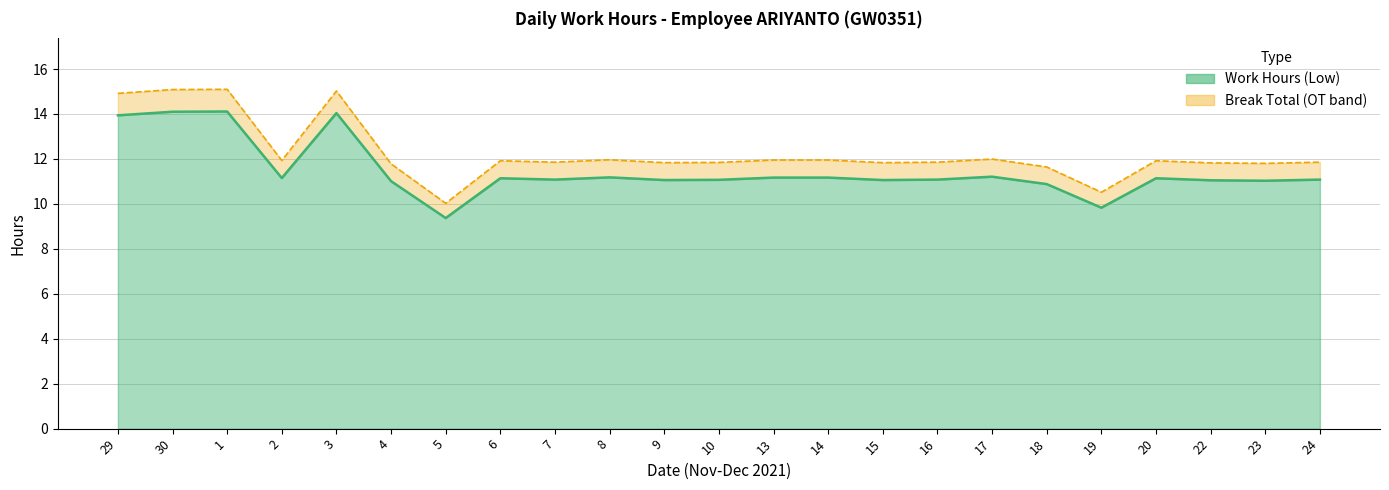

Does the chart display data point markers on the line(s)?

No